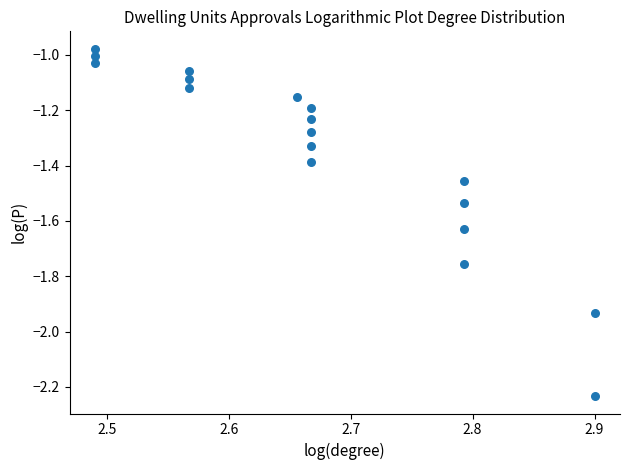

What is the range of Y values (max minus min)?

1.3